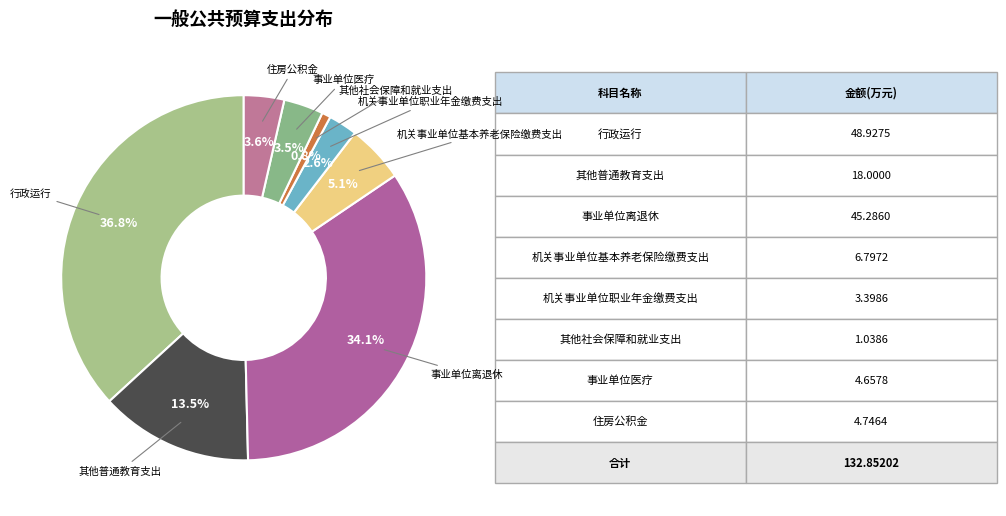

Is there a majority slice in this chart?

No